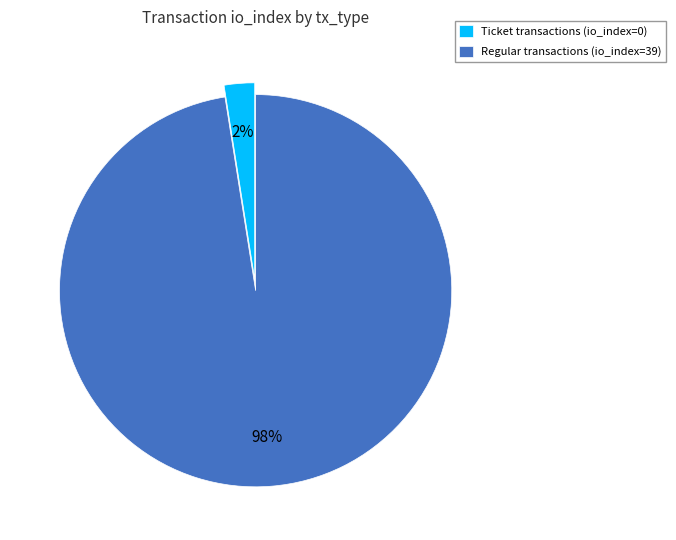

True or false: Ticket transactions (io_index=0) accounts for 2% of the total.

True